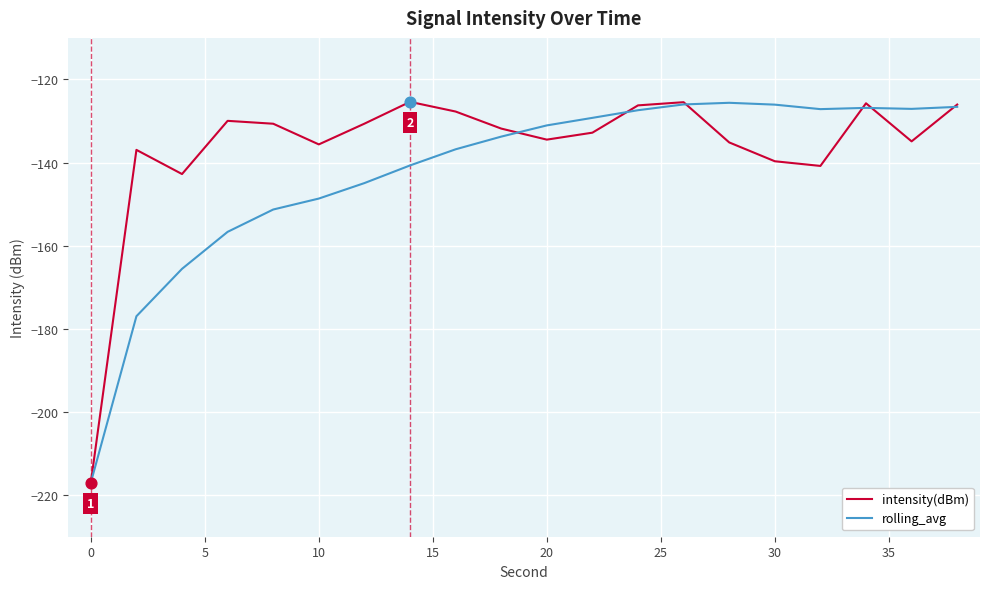

Which series has the largest total across all categories?

intensity(dBm)